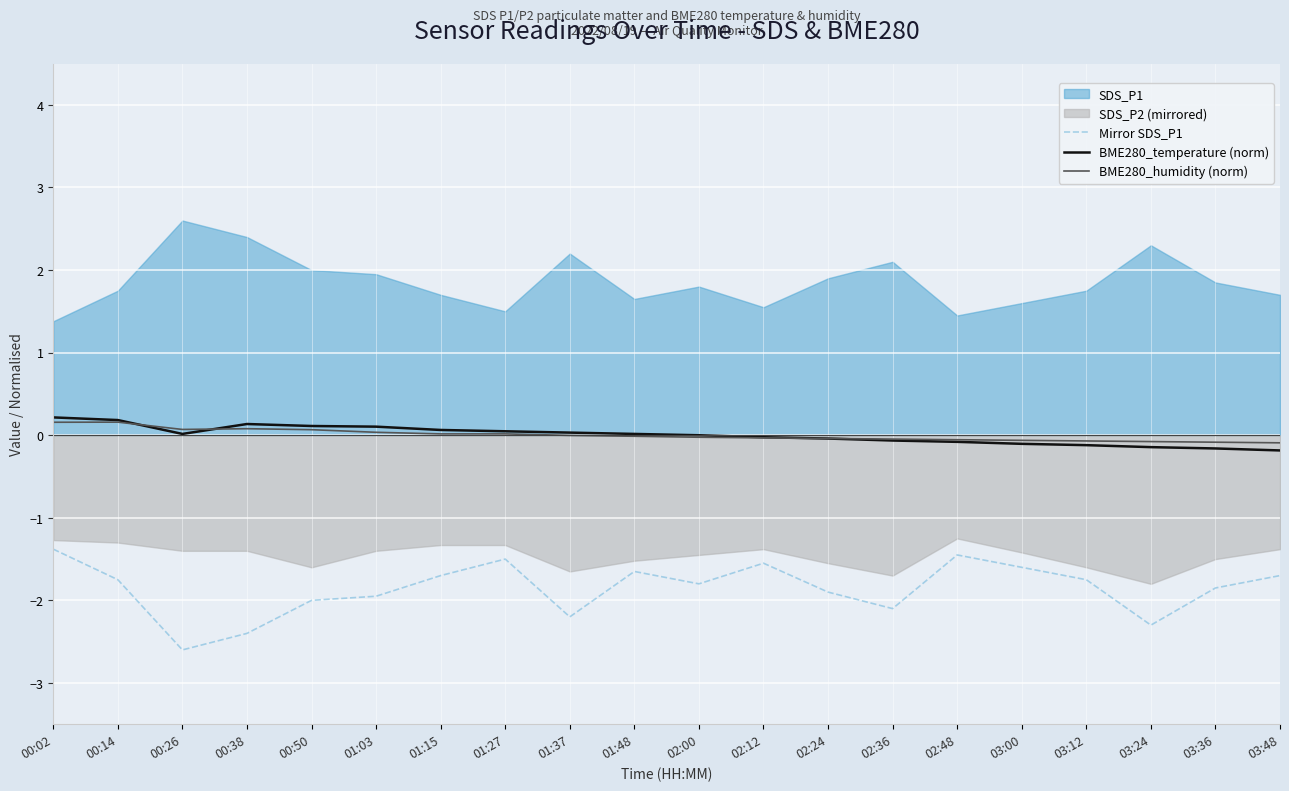

At which label is BME280_temperature (norm) closest to 0?

02:00